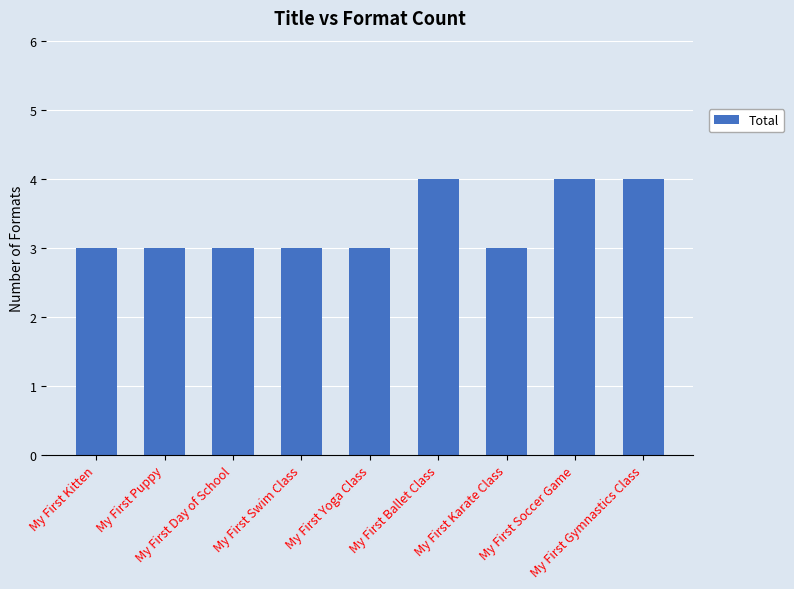

What is the average value?

3